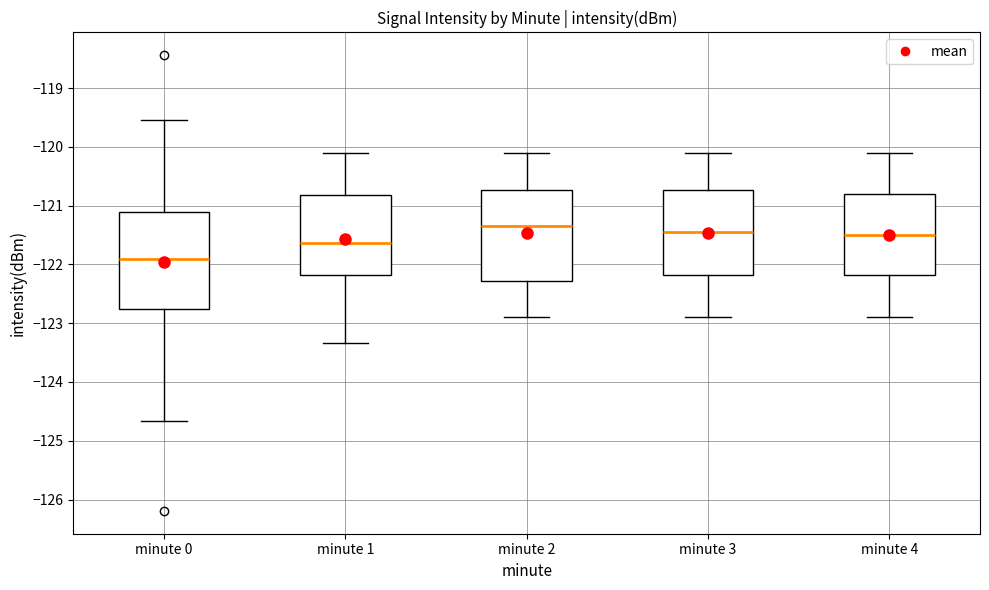

Which box's median line is the lowest?

minute 0